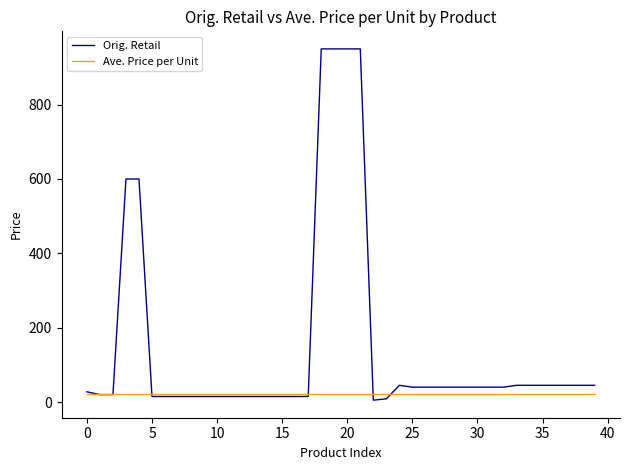

Which series has the widest spread of values?

Orig. Retail